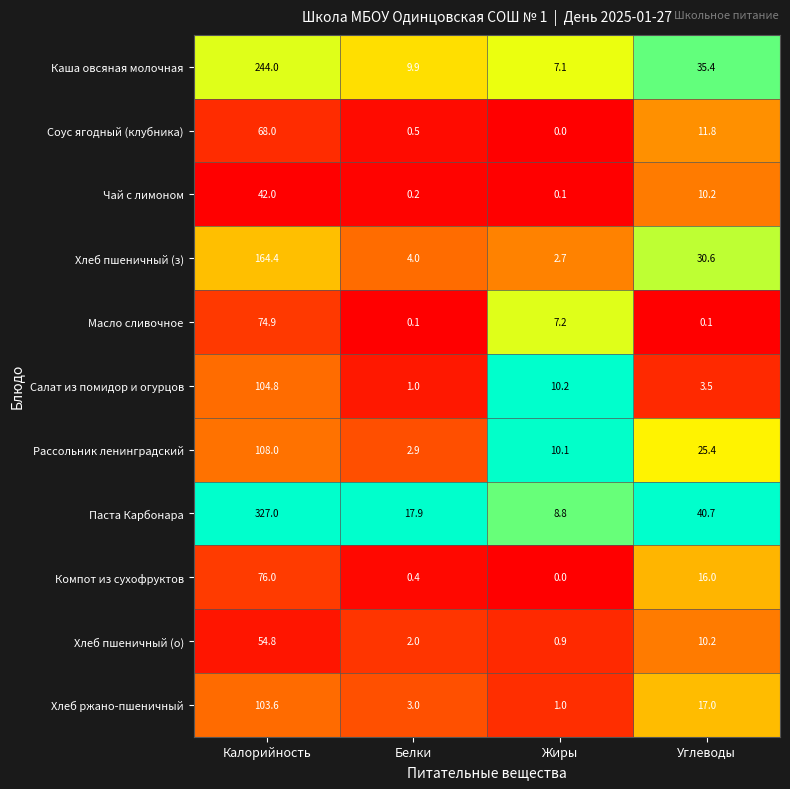

What is the difference between the second highest and second lowest values in the Масло сливочное series?

7.1